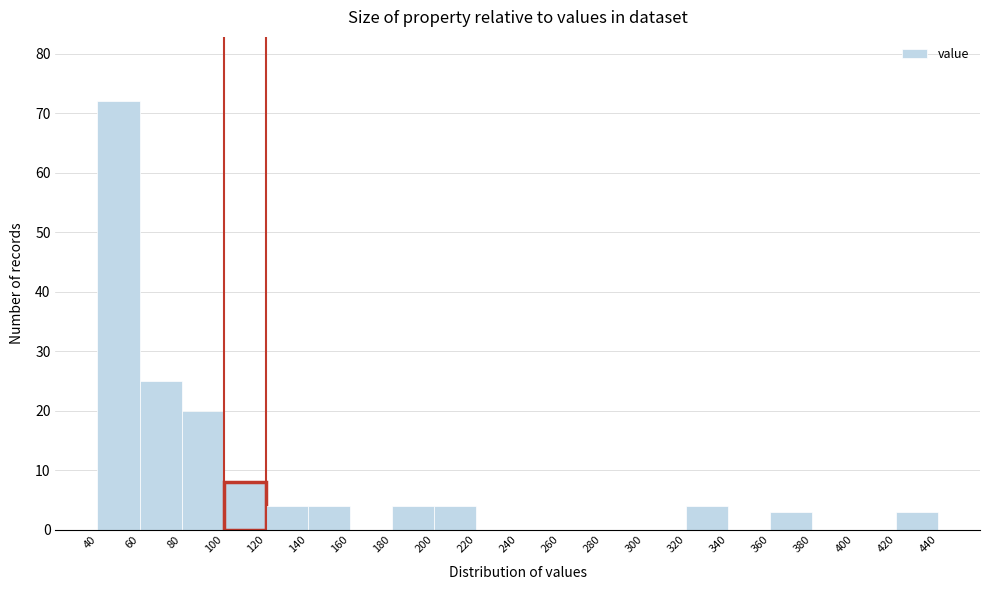

Over which range of the x-axis is the bar tallest?

40 to 60